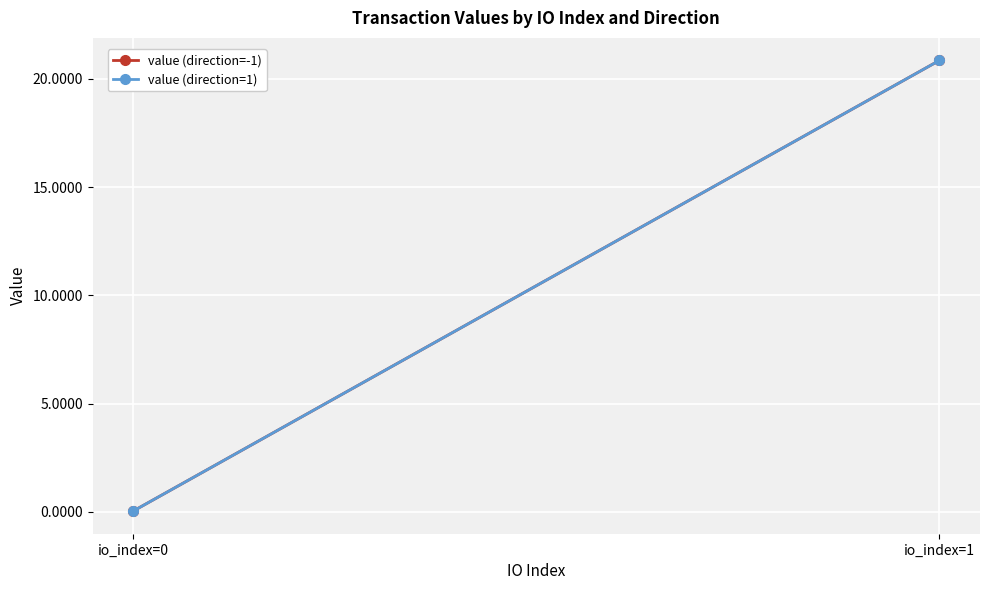

What is the average value of the value (direction=-1) series?

10.4